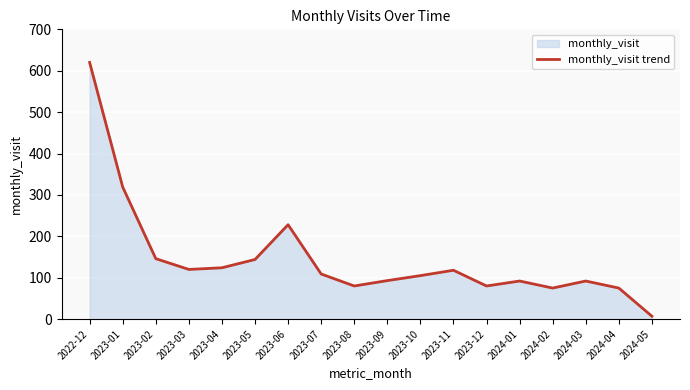

Which category has the lowest value across all series?

2024-05